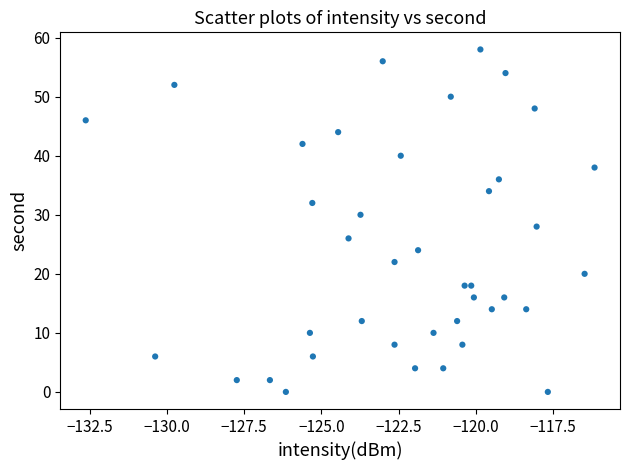

What is the range of Y values (max minus min)?

58